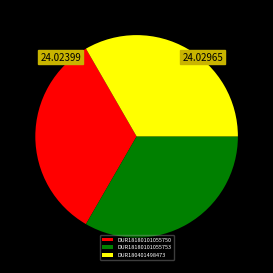

Is there any slice that represents more than half of the pie?

No